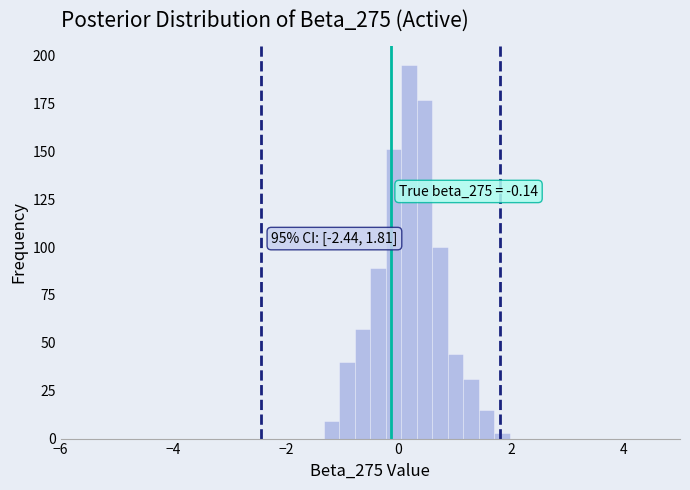

Read against the x-axis, roughly where is the centre of the tallest bar?

0.2